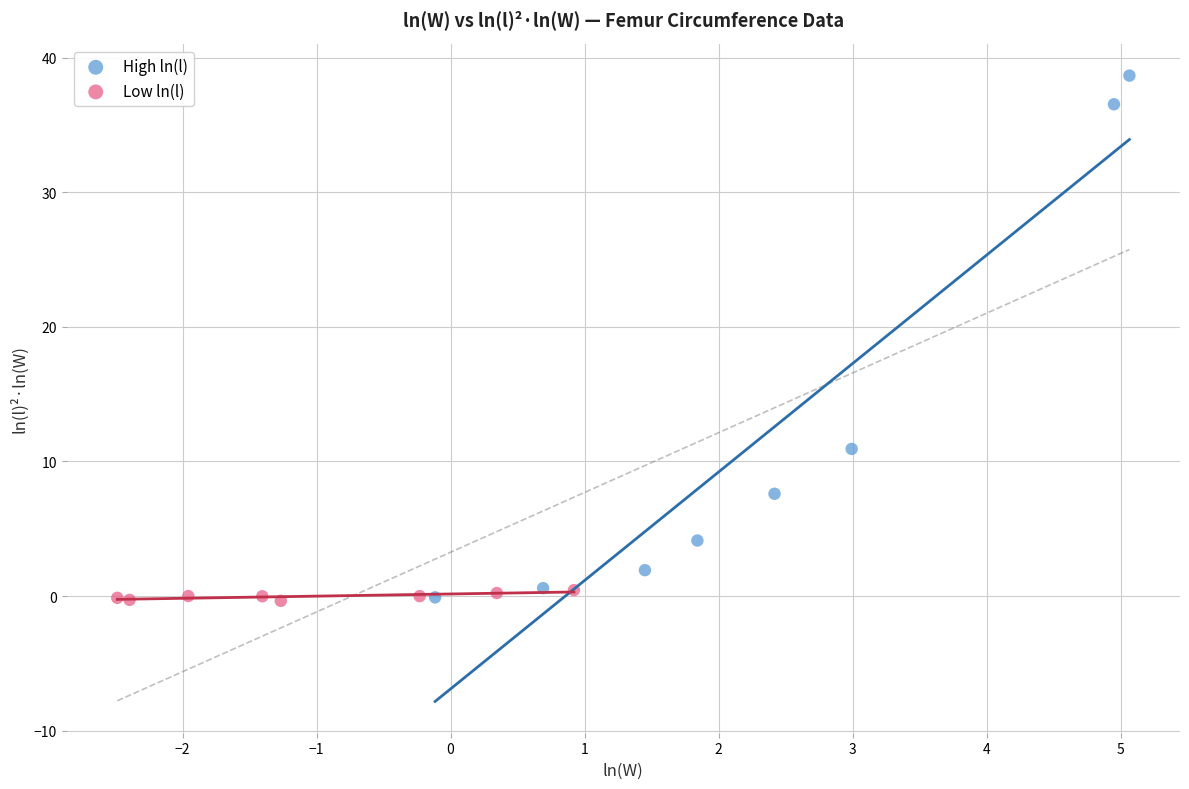

What are all the series names shown in the legend?

High ln(l), Low ln(l)